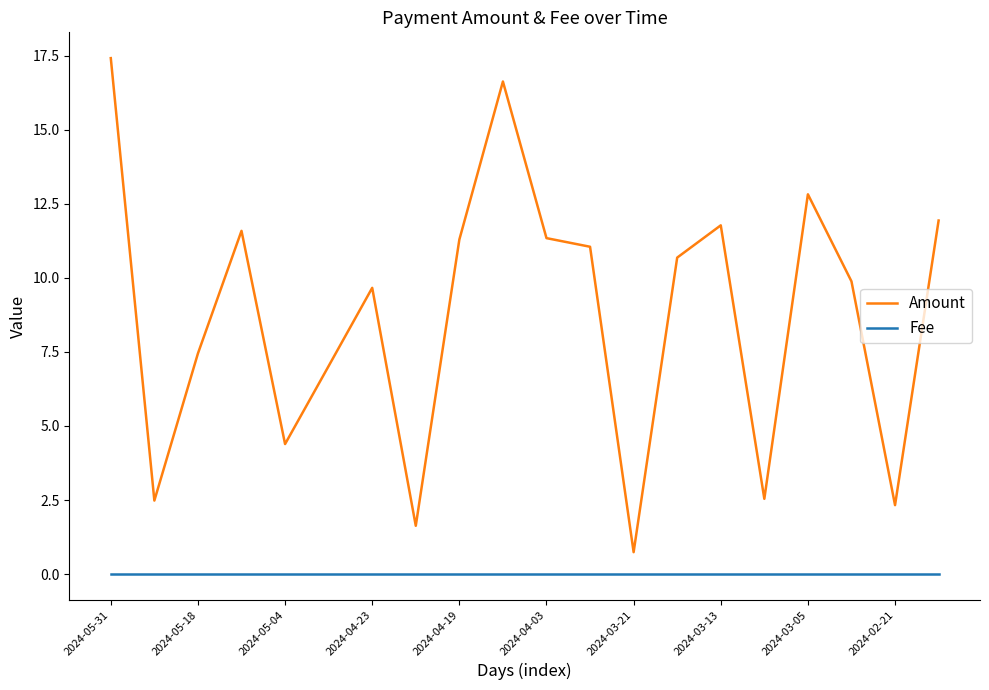

How many interior local peaks does the Amount series have?

5